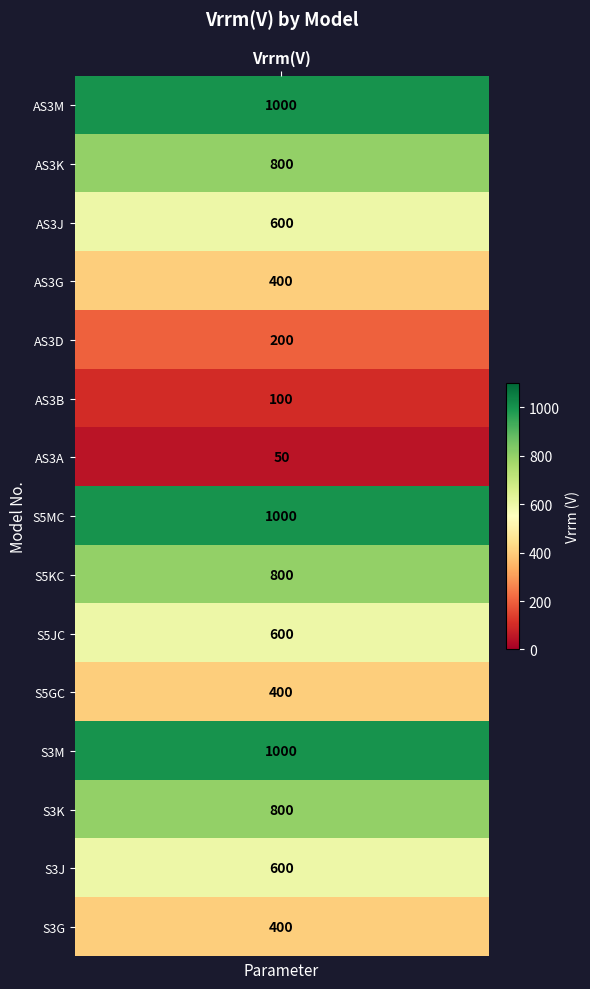

Approximately how many times larger is the value at AS3G compared to AS3D?

2.0